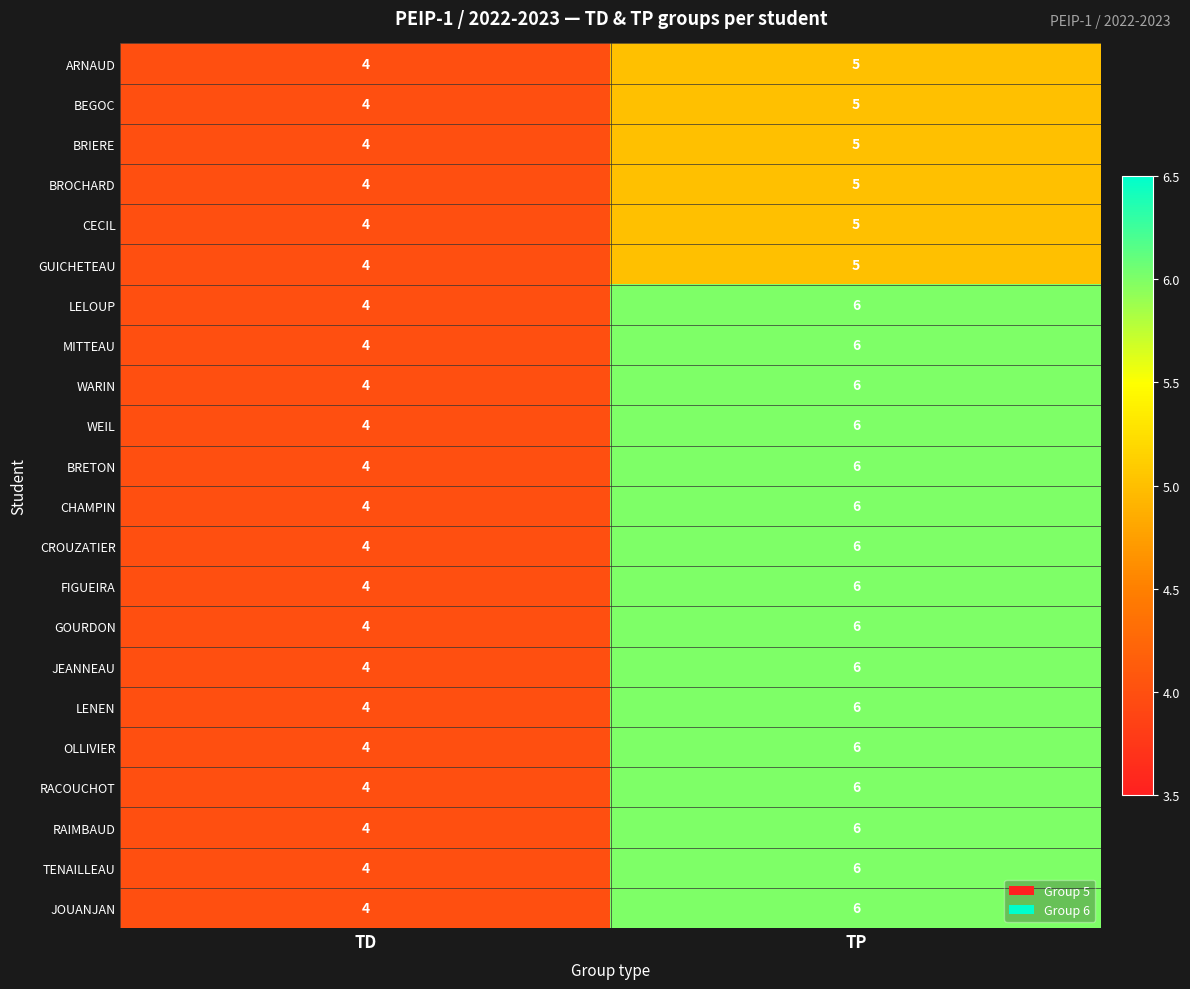

At which label does RACOUCHOT reach its minimum?

TD